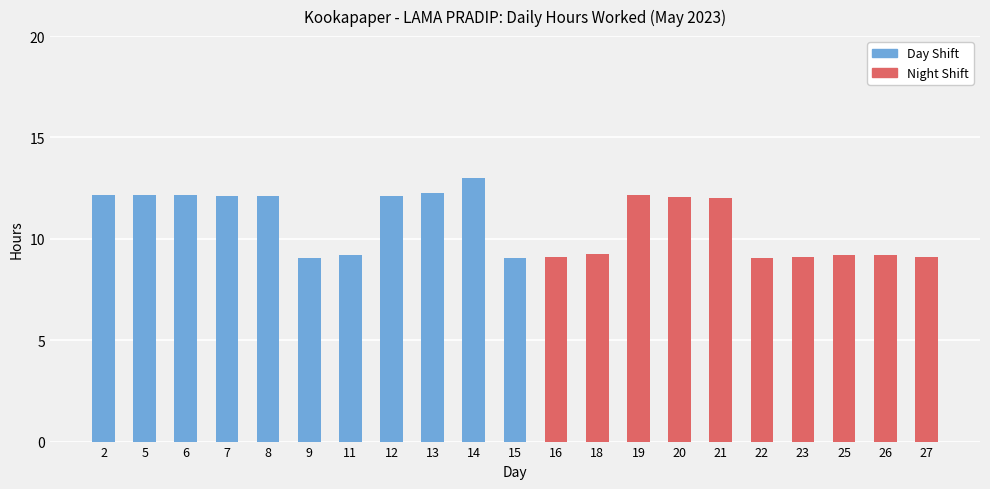

Does the chart contain any negative values?

No